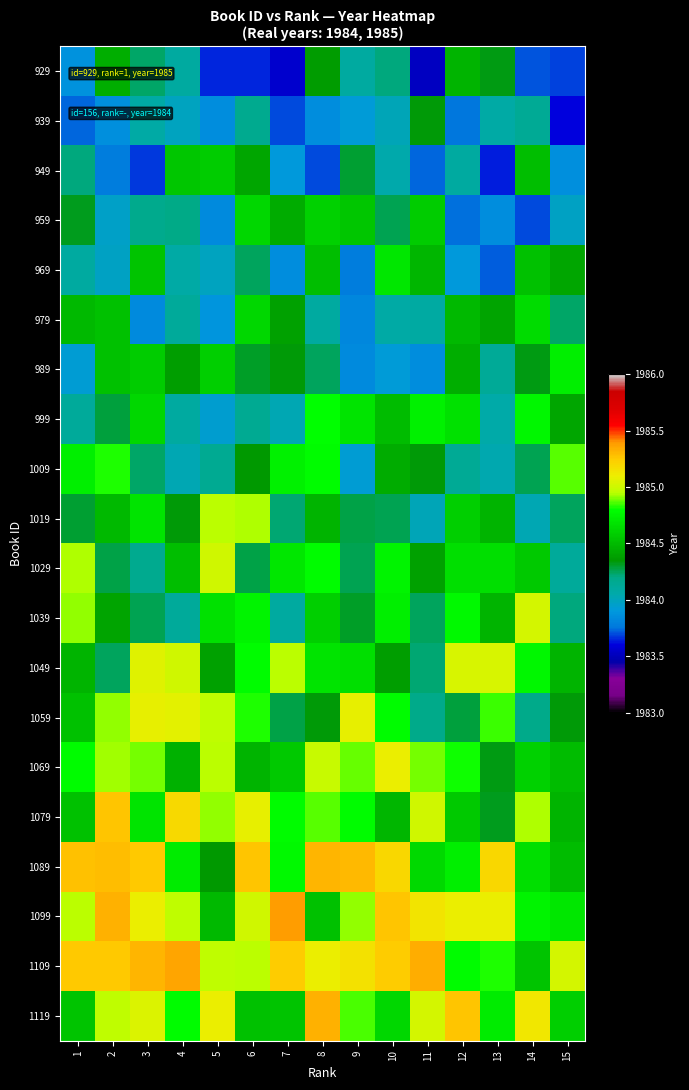

At which category is the sum across all series the highest?

8